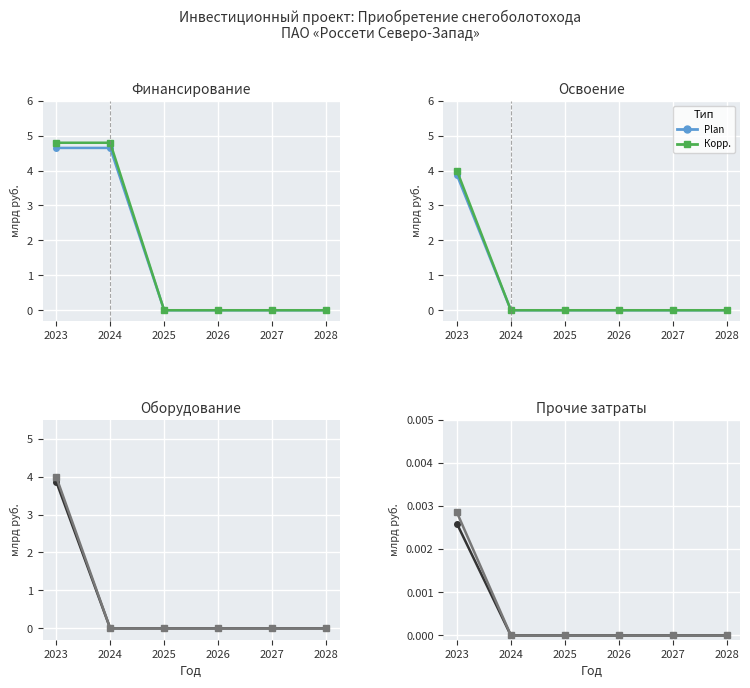

How many data points in Финансирование (План) are above 0?

2